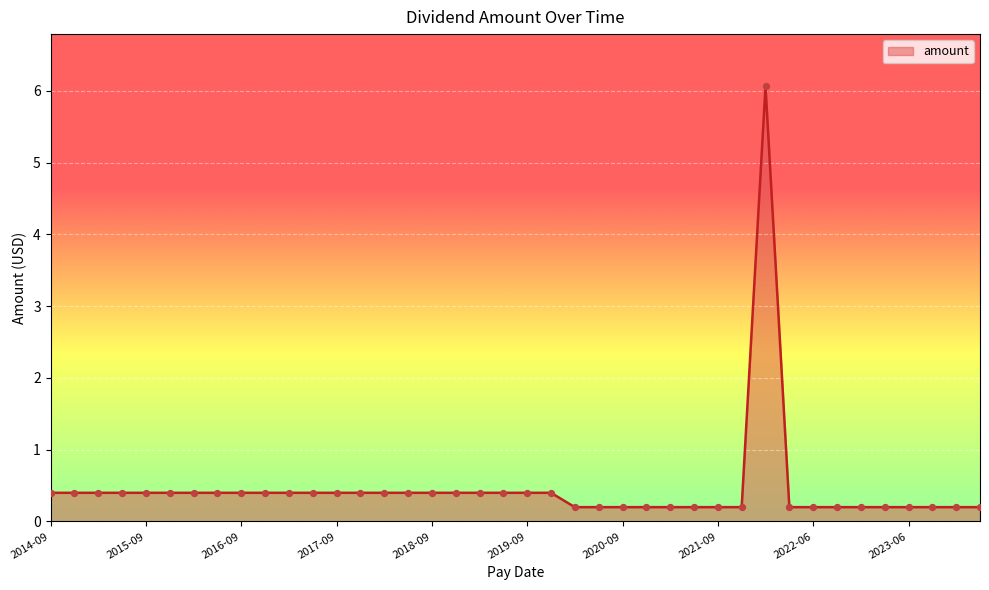

What is the maximum value shown in the chart?

6.1